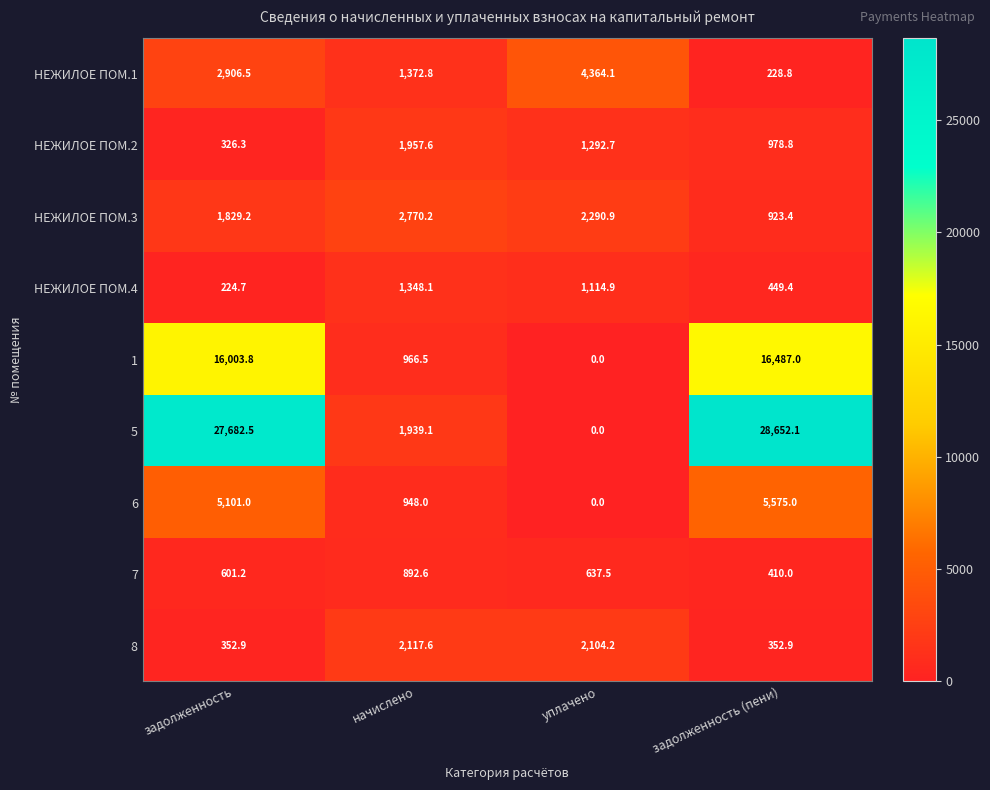

What is the average value of the 6 series?

2906.0